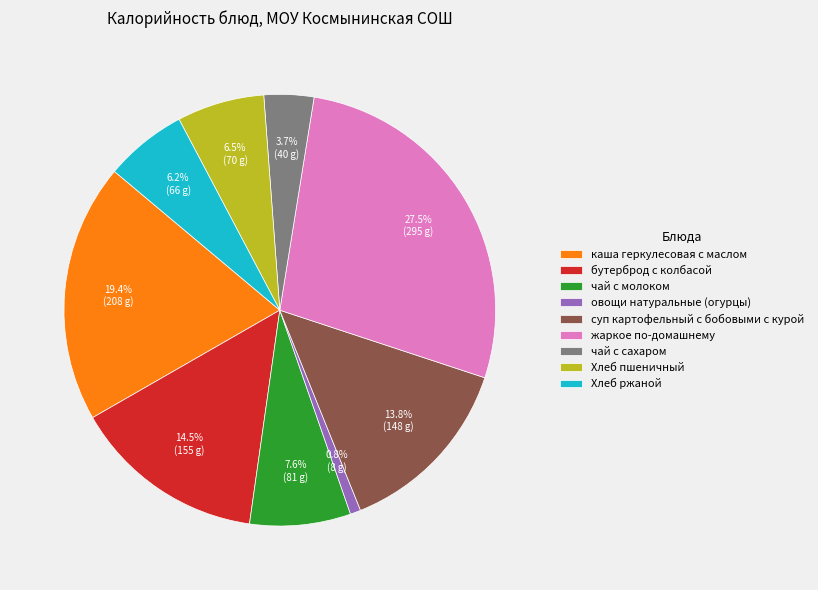

Approximately how many times larger is the value at чай с молоком compared to каша геркулесовая с маслом?

0.4